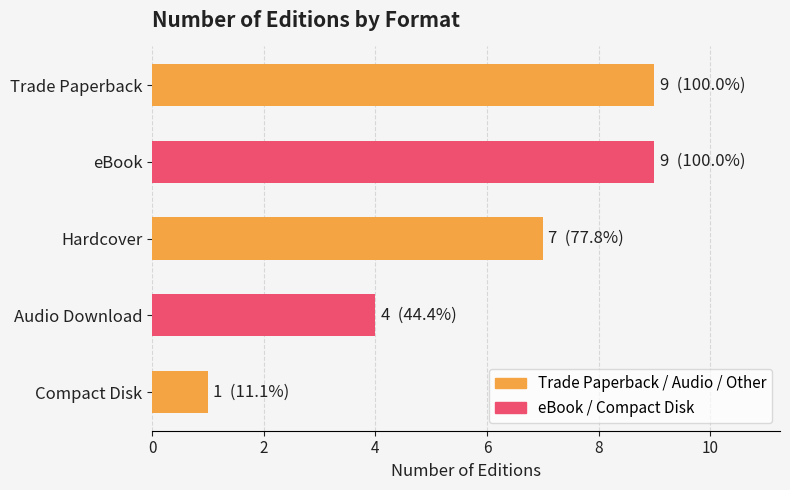

What is the change in value from eBook to Compact Disk?

-8